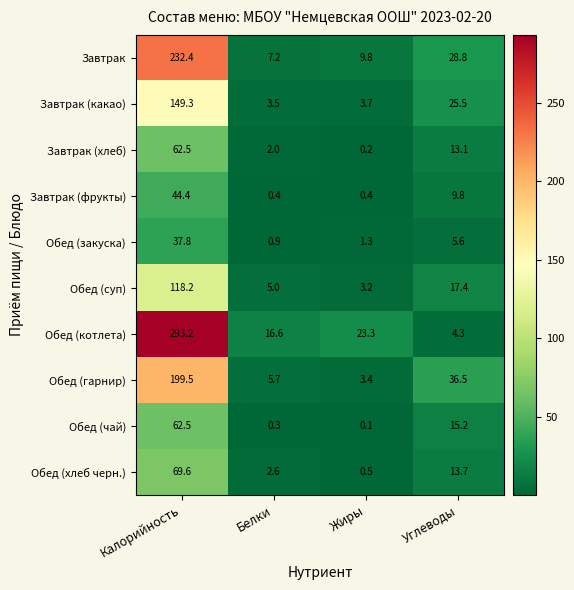

At how many categories does at least one series exceed 218?

1